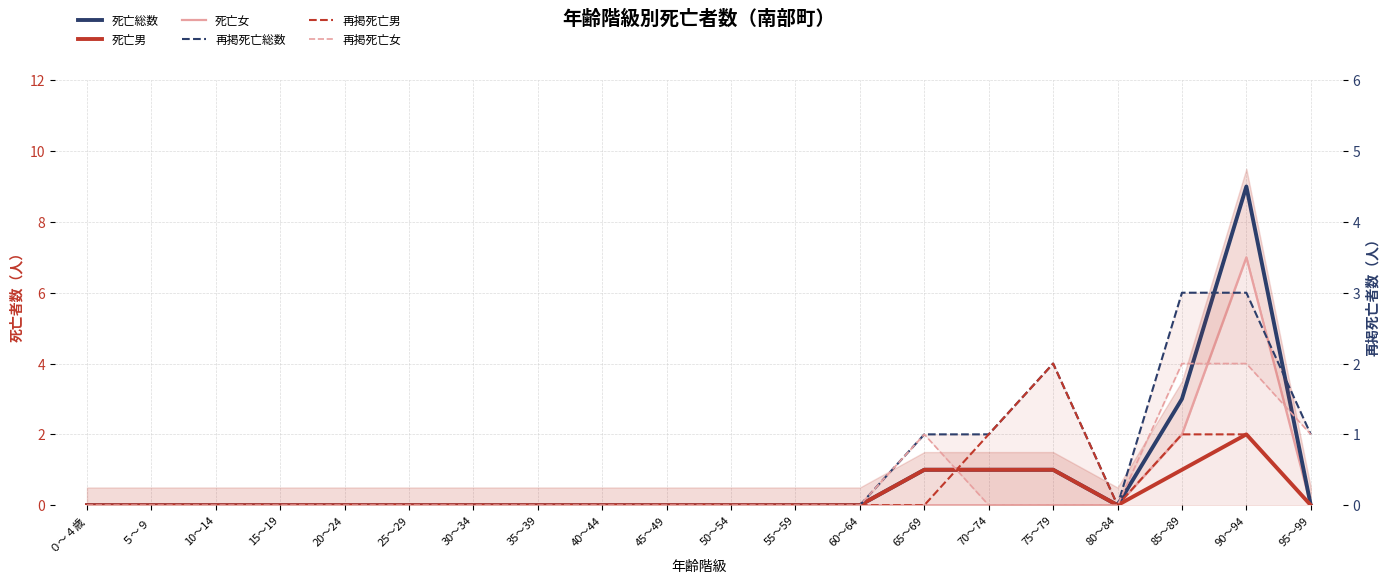

At 30～34, list the series in order from smallest to largest.

死亡総数, 死亡男, 死亡女, 再掲死亡総数, 再掲死亡男, 再掲死亡女